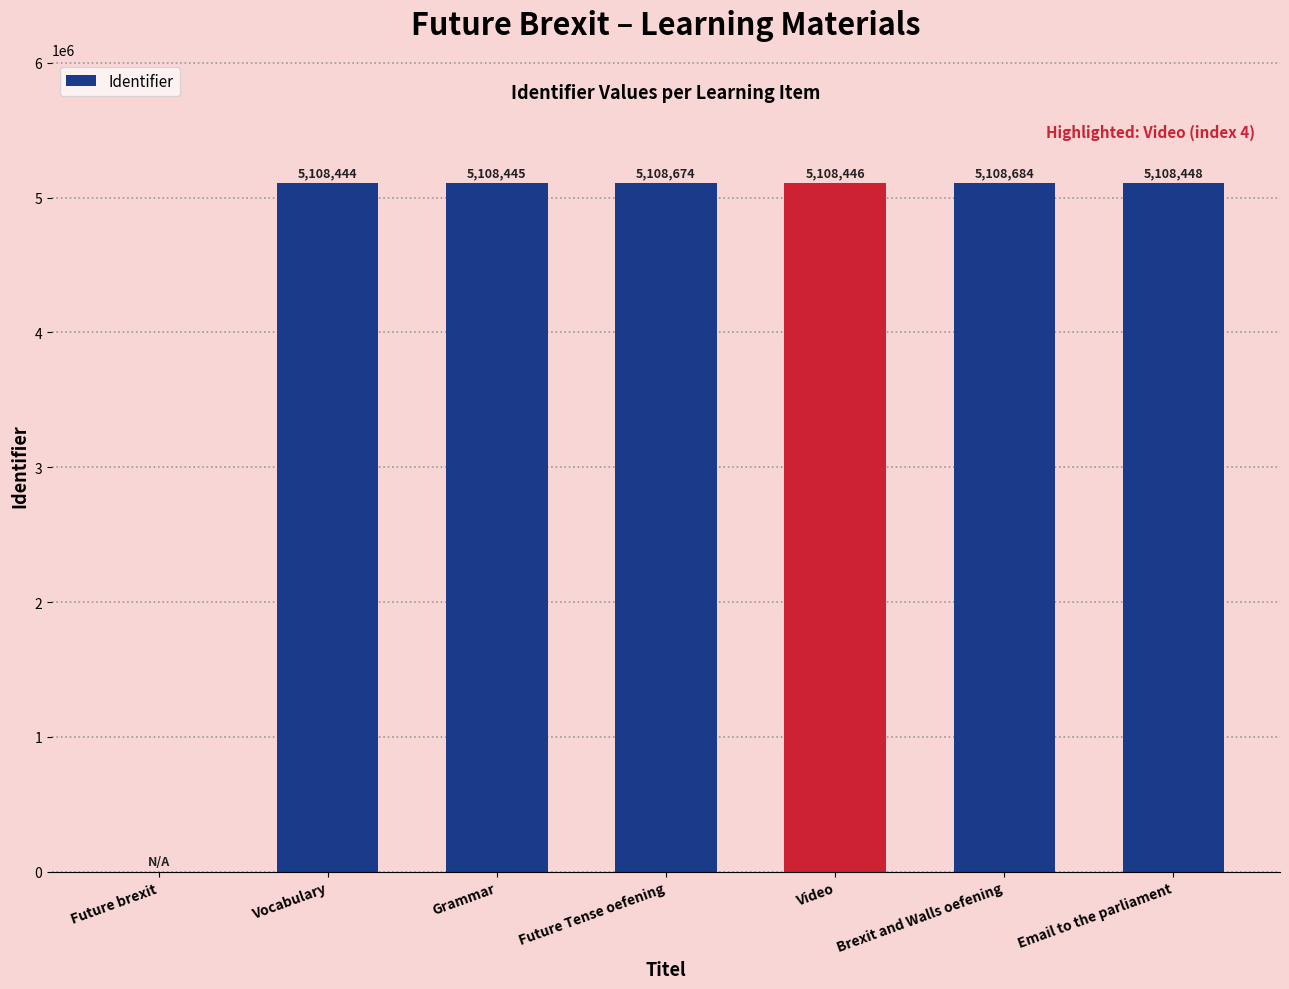

Does the chart contain stacked bars?

No